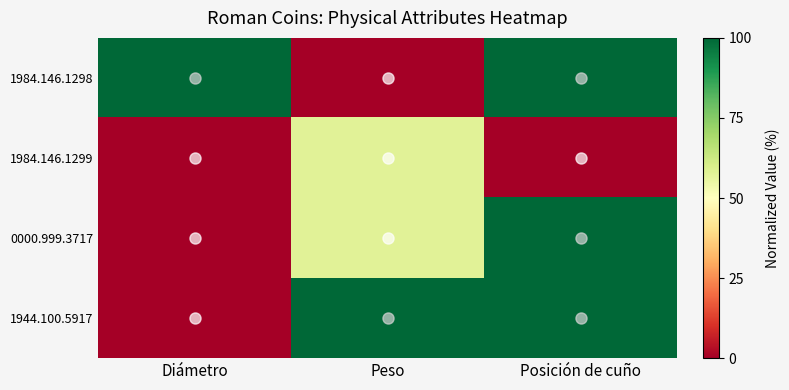

At which category is the sum across all series the highest?

Diámetro